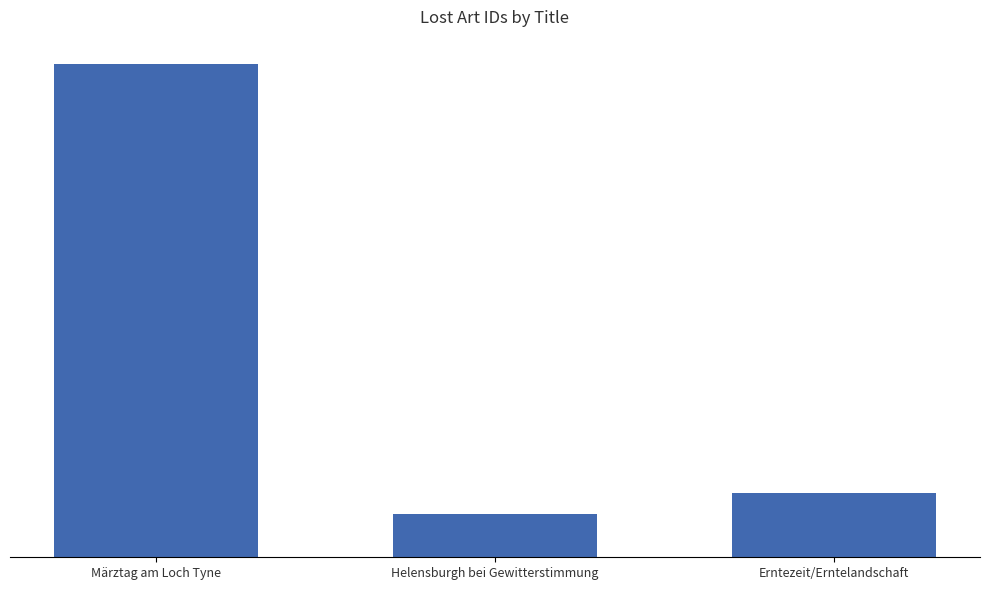

What is the change in value from Helensburgh bei Gewitterstimmung to Erntezeit/Erntelandschaft?

+3918